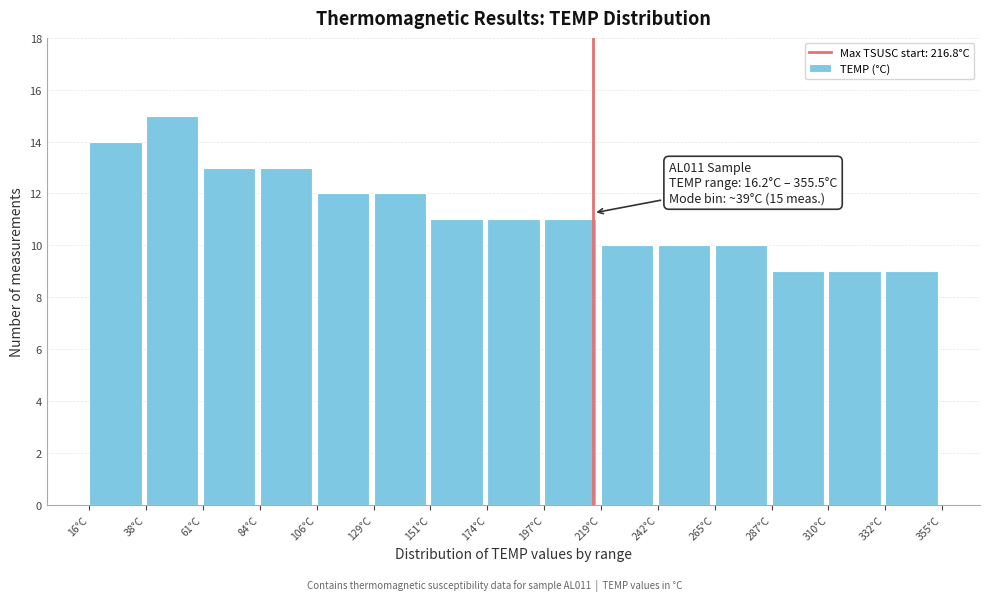

Which range on the x-axis has the tallest bar?

40 to 60